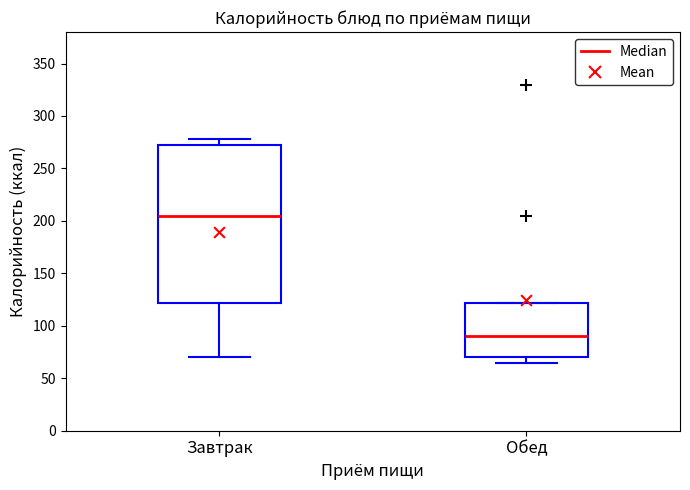

Where is the upper edge of the box for Завтрак on the y-axis? The values are not printed on the chart, so give them approximately, as read against the axis.

275